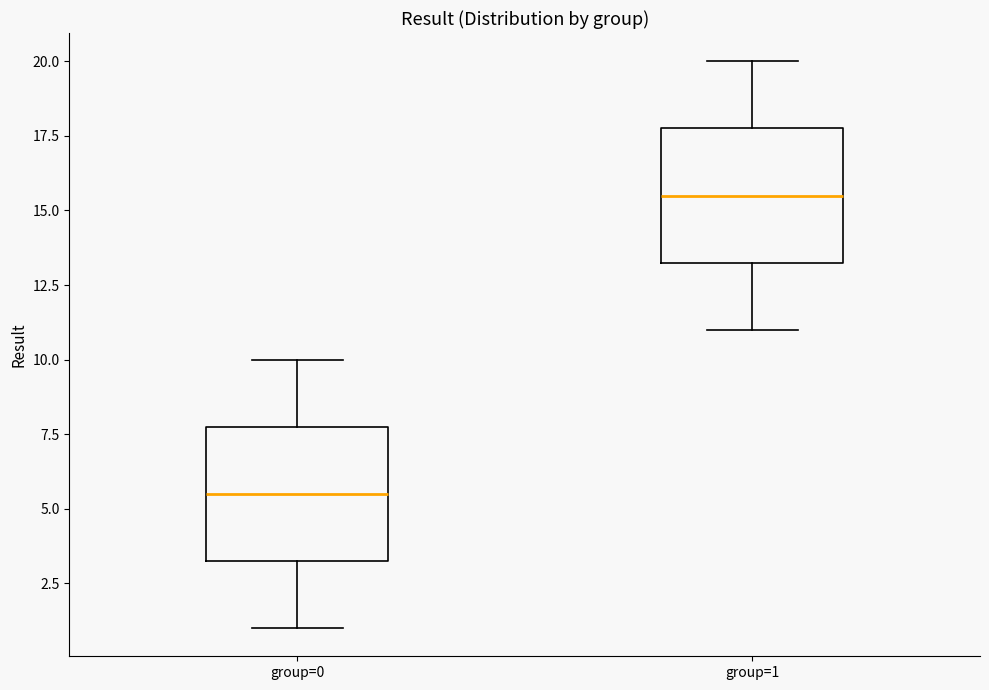

Where is the lower edge of the box for group=1 on the y-axis? The values are not printed on the chart, so give them approximately, as read against the axis.

13.5